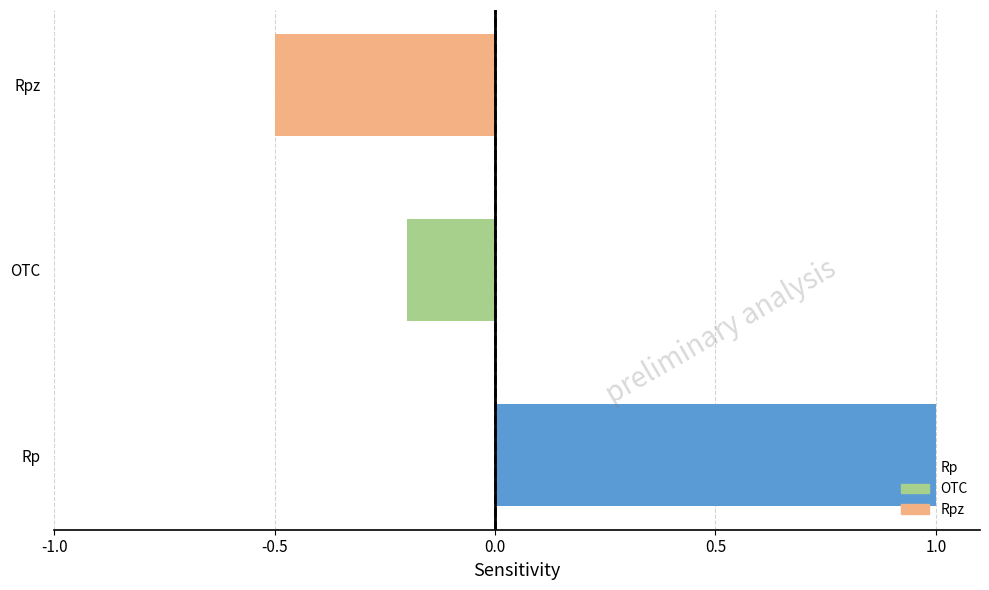

Read the value at Rp.

1.0